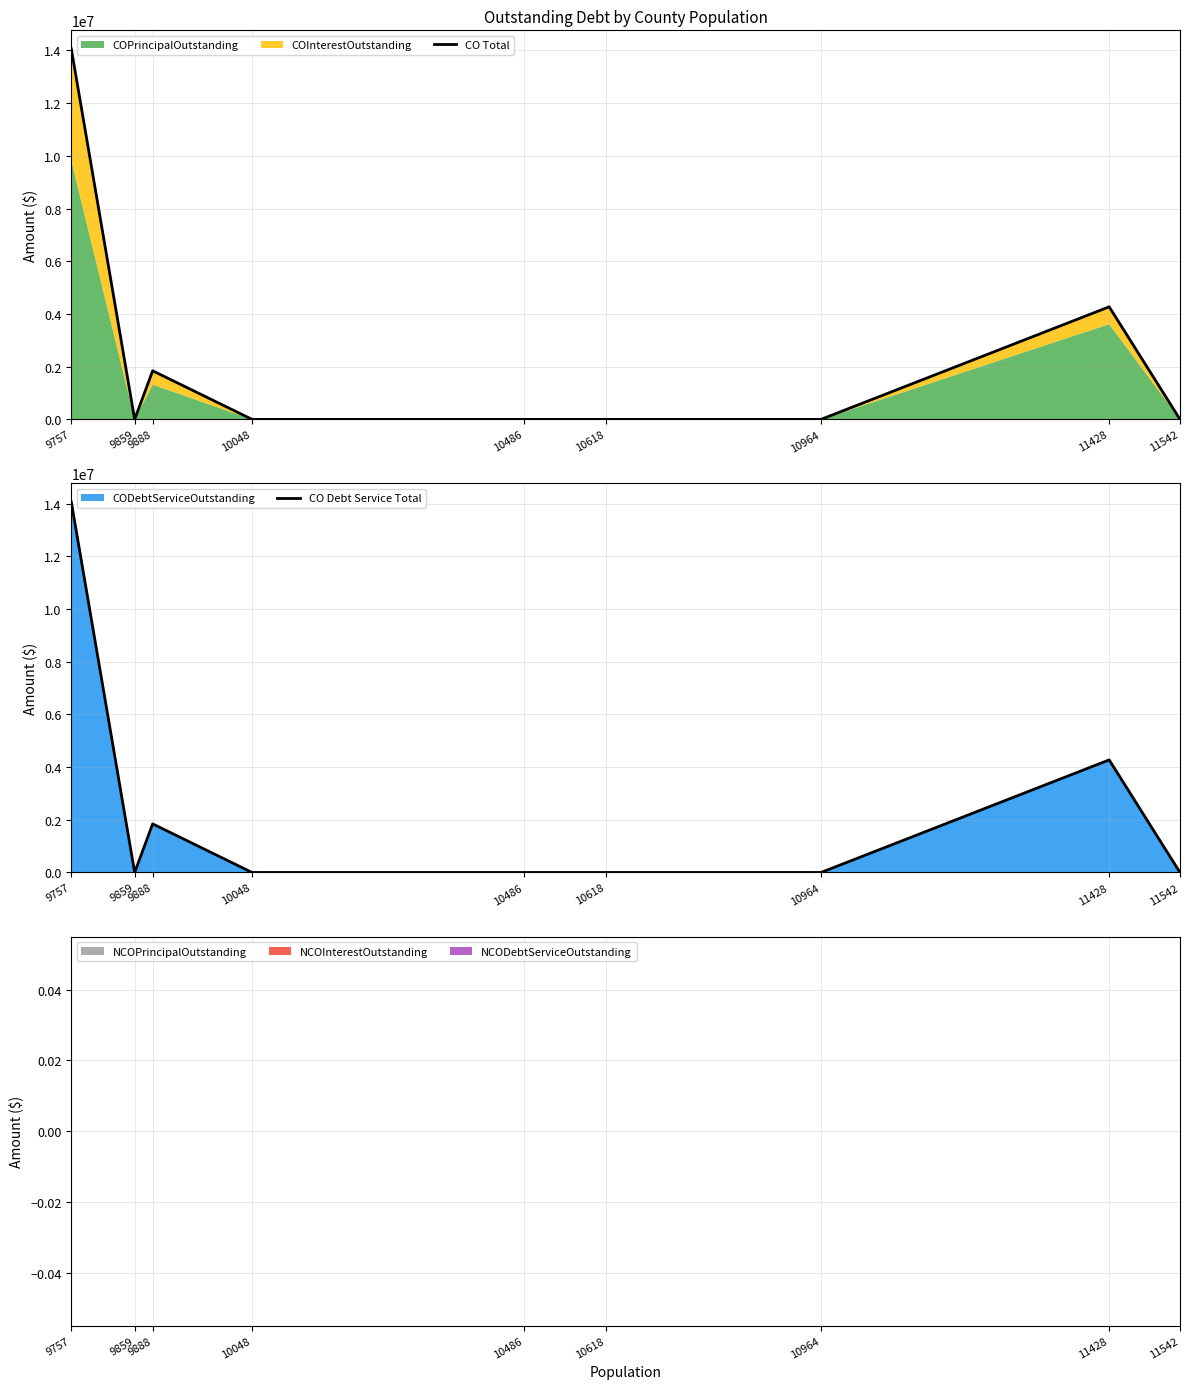

Rank the series at 10964 from lowest to highest value.

CO Total, CO Debt Service Total